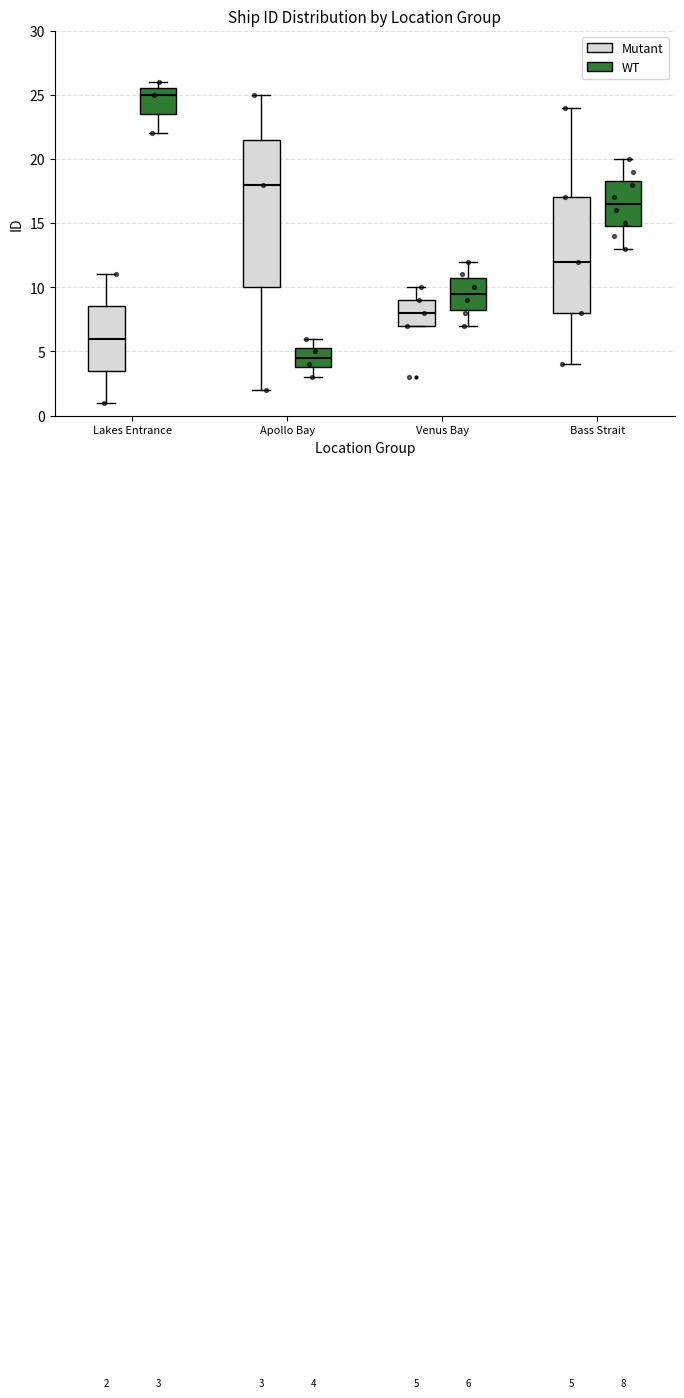

Which box is the tallest, from its lower edge to its upper edge?

Apollo Bay (Mutant)